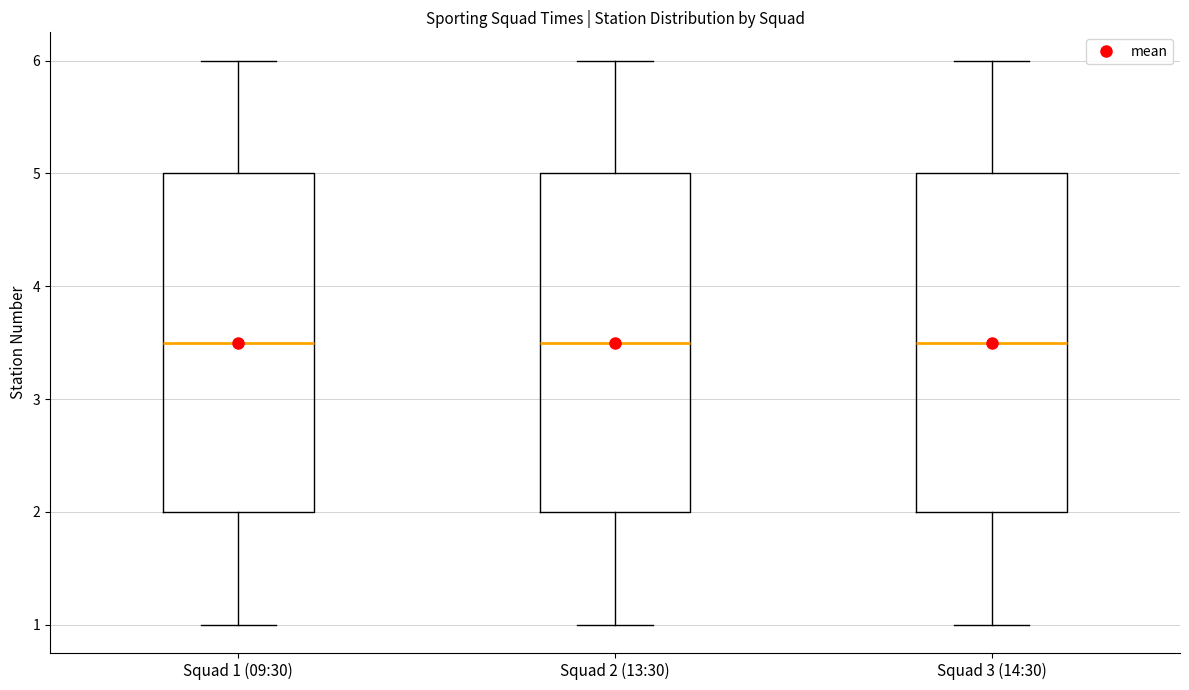

Reading left to right, read every box against the y-axis: the position of its median line, the range the box covers, and the ends of its whiskers. The values are not printed on the chart, so give them approximately, as read against the axis.

Squad 1 (09:30): median 3.5, box 2.0 to 5.0, whiskers 1.0 to 6.0
Squad 2 (13:30): median 3.5, box 2.0 to 5.0, whiskers 1.0 to 6.0
Squad 3 (14:30): median 3.5, box 2.0 to 5.0, whiskers 1.0 to 6.0